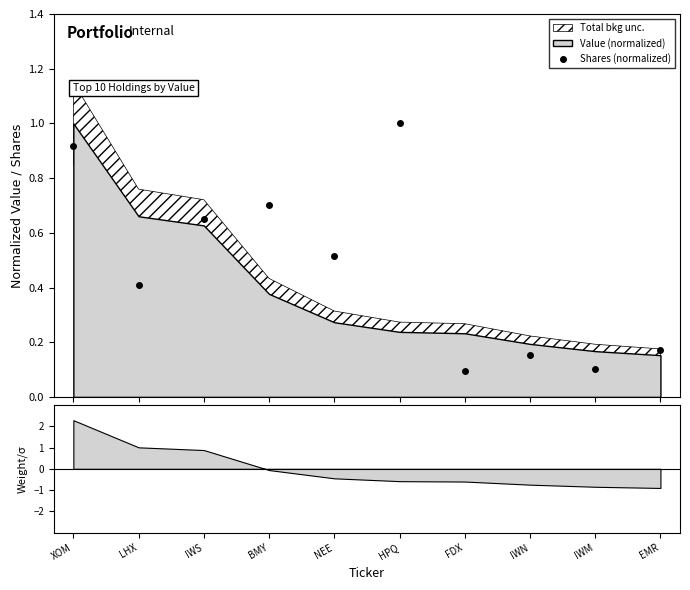

What is the change in value from IWS to IWM?

-0.5